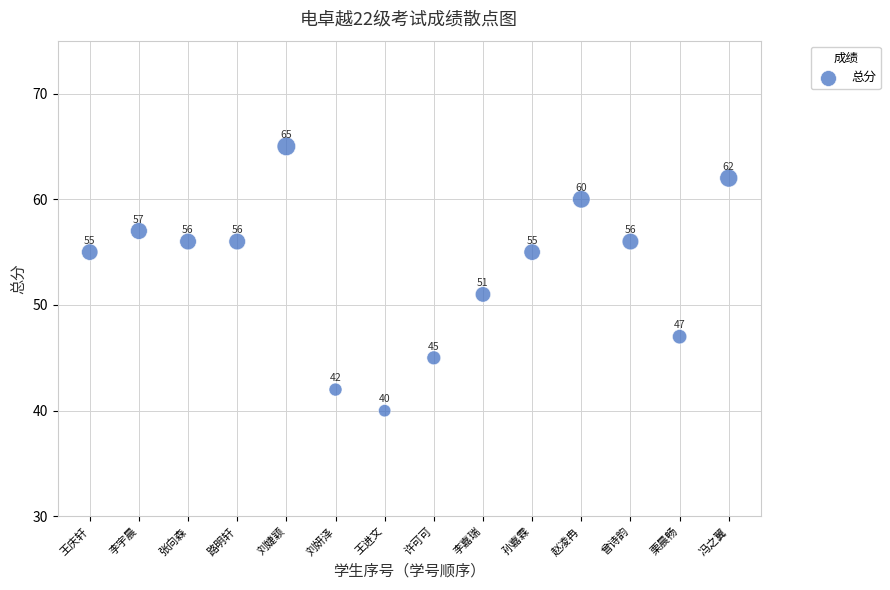

What is the range of X values (max minus min)?

13